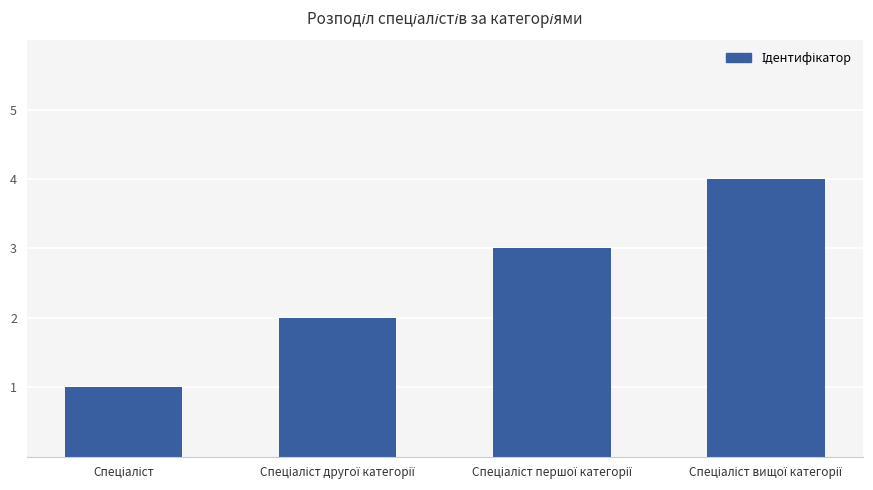

What is the difference between the maximum and minimum values?

3